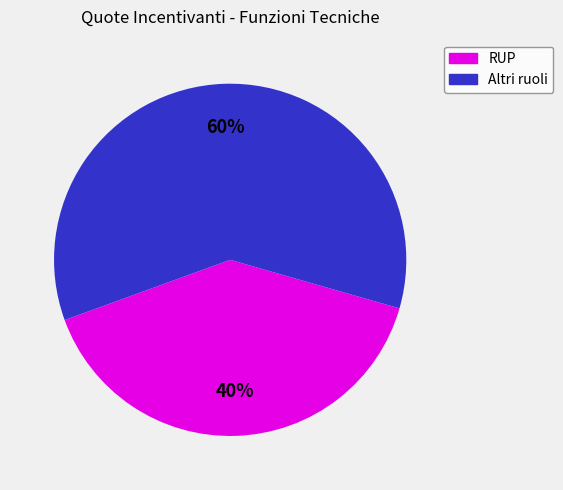

Is there a majority slice in this chart?

Yes